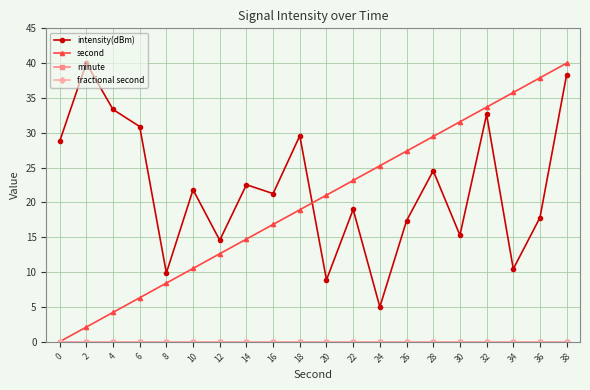

How many lines are shown in the chart?

4